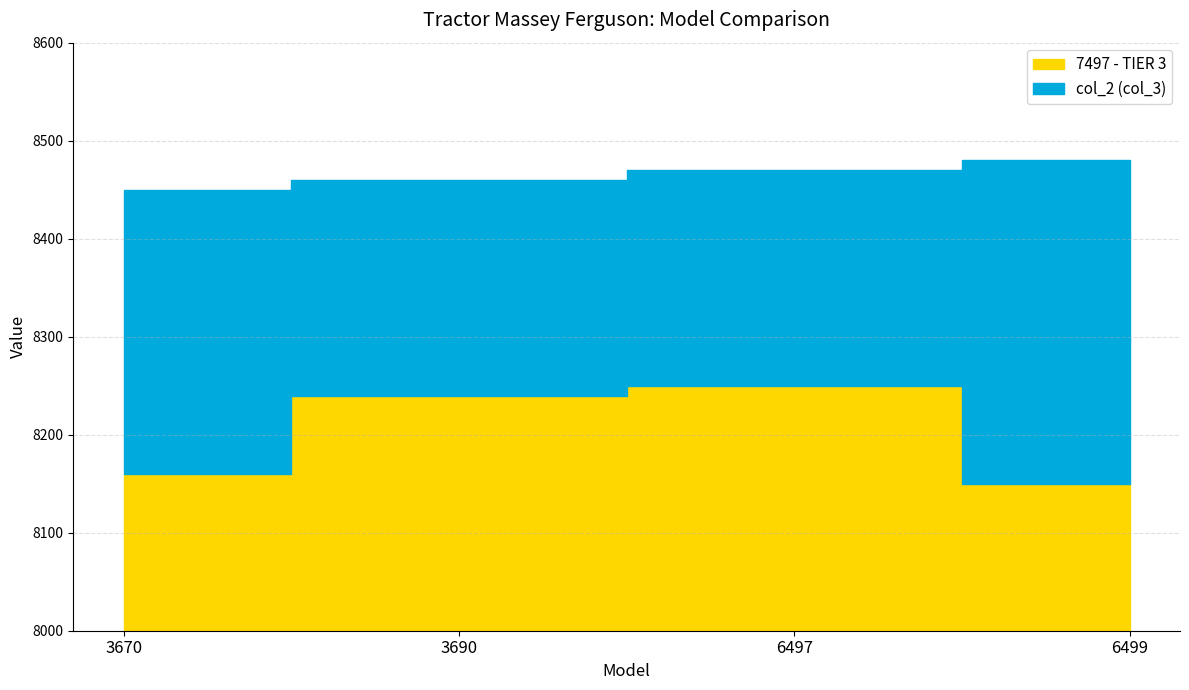

What is the difference between the second highest and minimum values in the col_2 series?

20